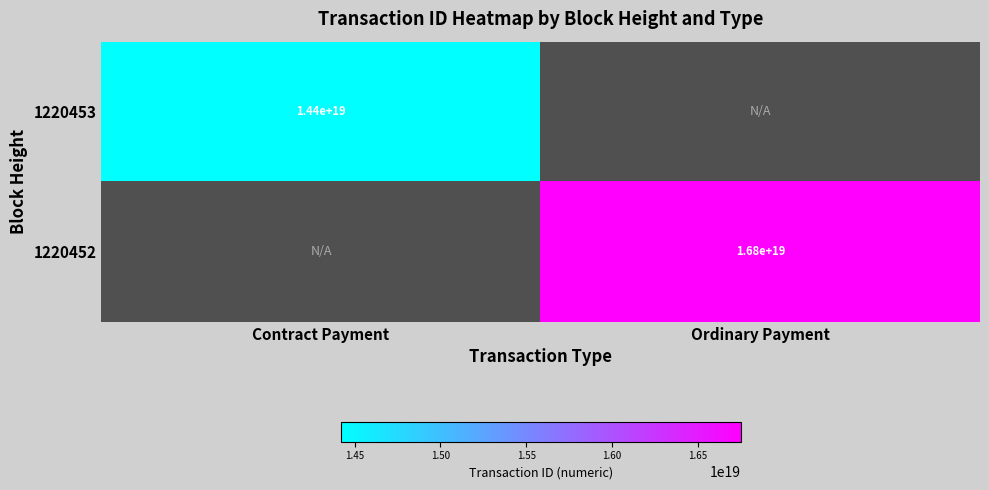

At how many categories does at least one series exceed 16431028312931901440?

1